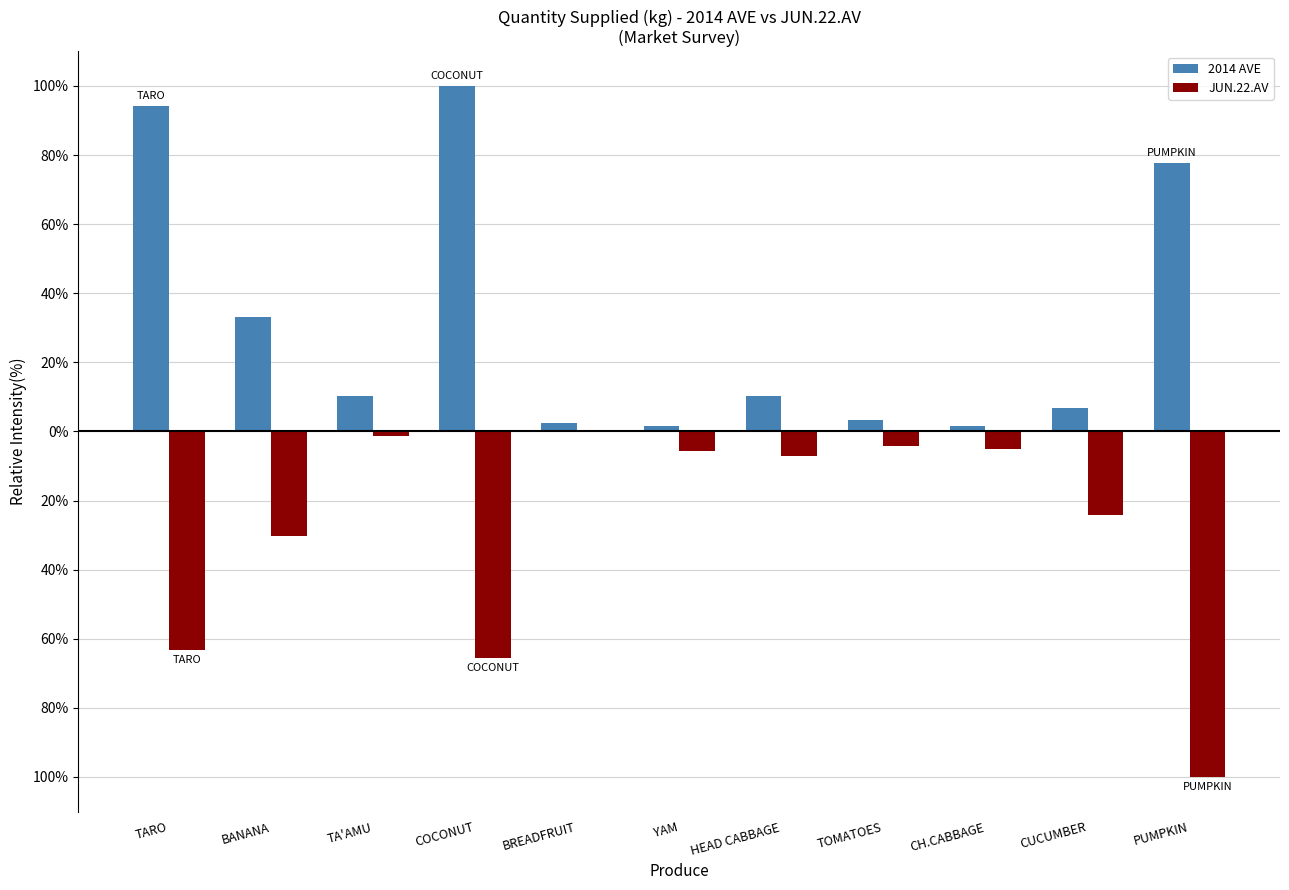

What value does the JUN.22.AV series have at COCONUT?

-65.4